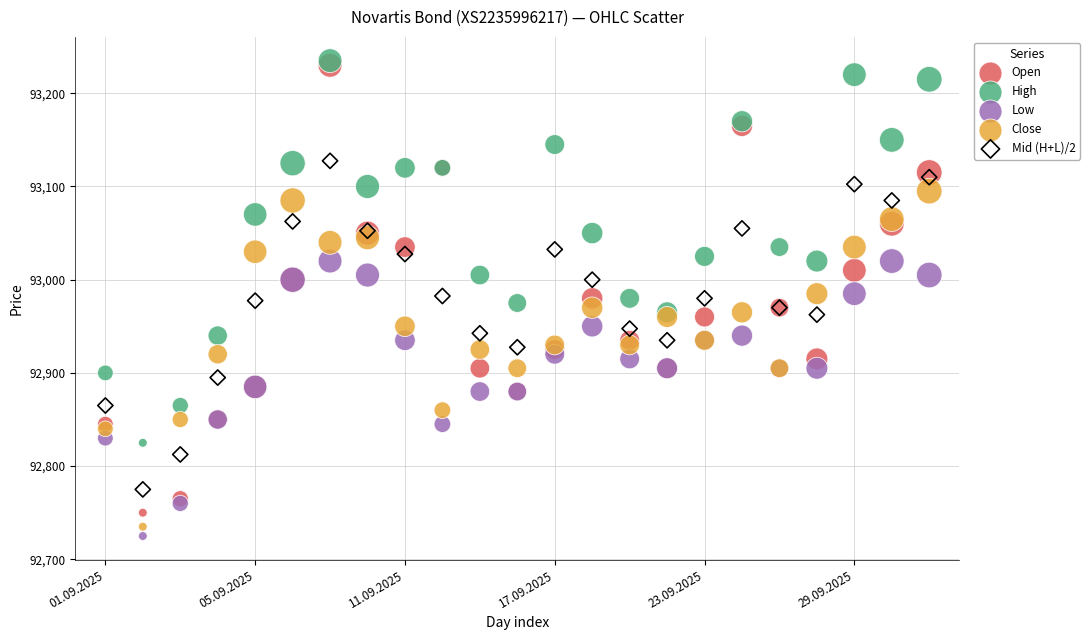

Which series contains the highest Y value?

High